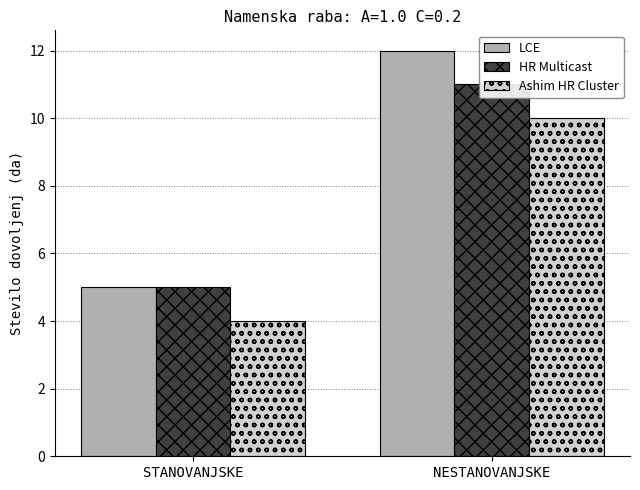

How many LCE values are between 5 and 12?

2